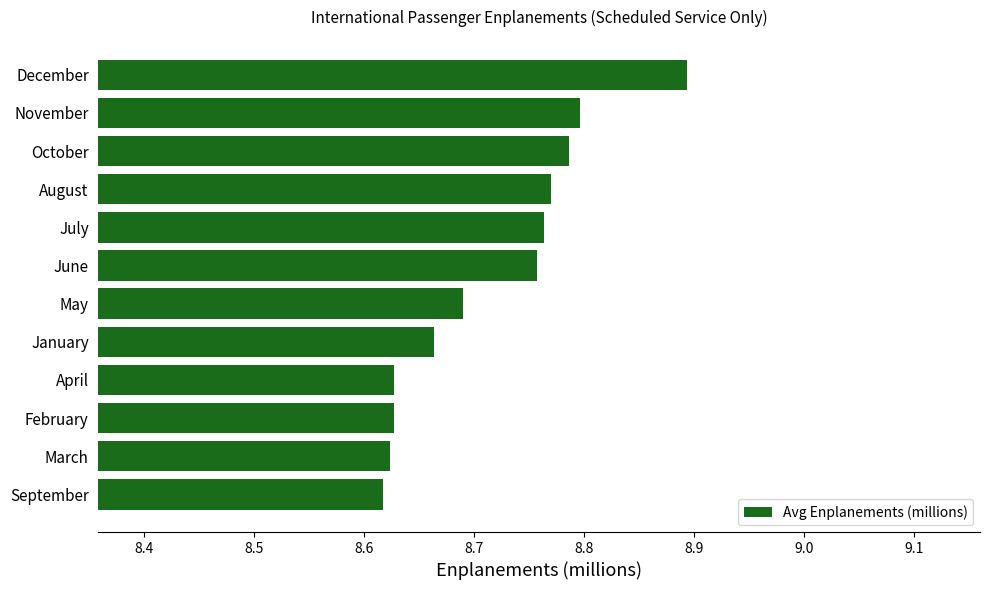

Which label corresponds to the largest value in the chart?

December